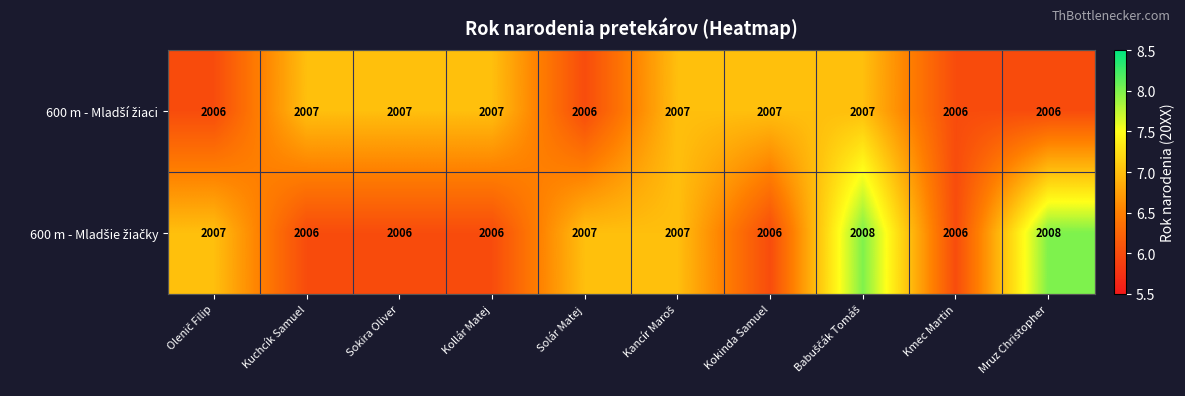

What is the maximum value shown in the chart?

2008